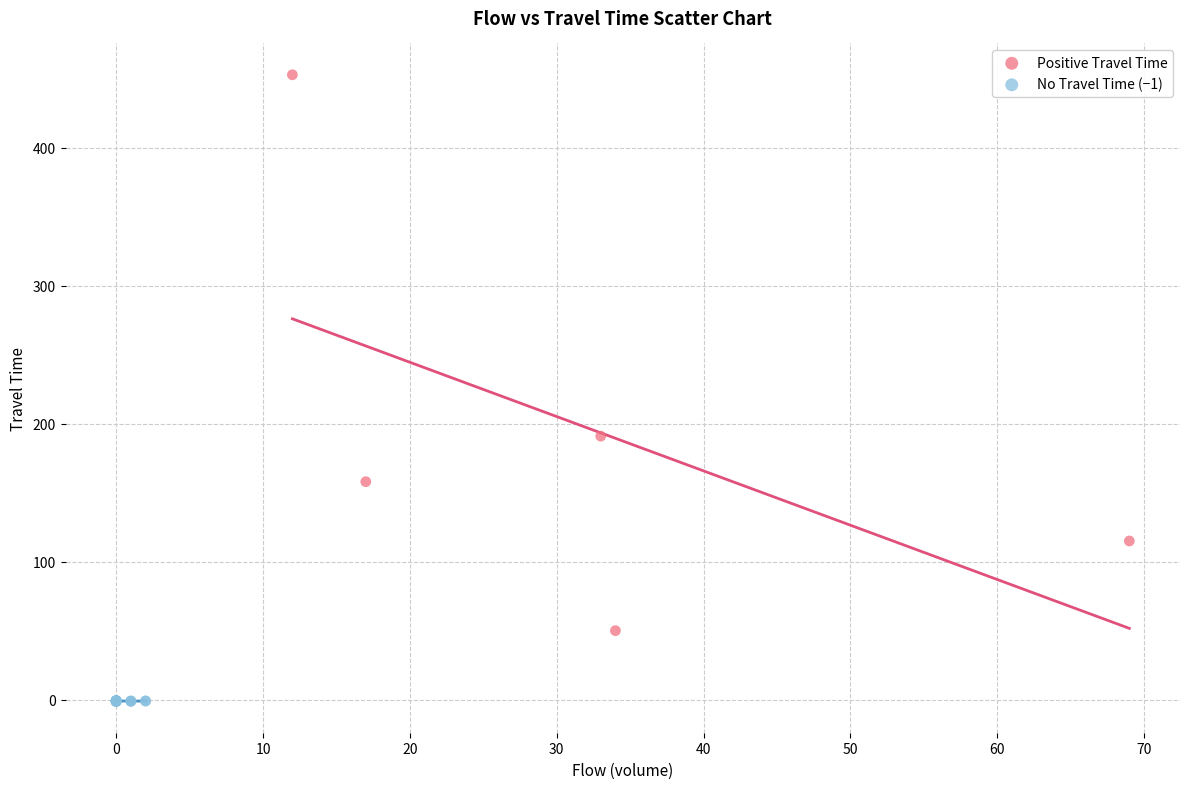

Which series contains the lowest Y value?

No Travel Time (−1)